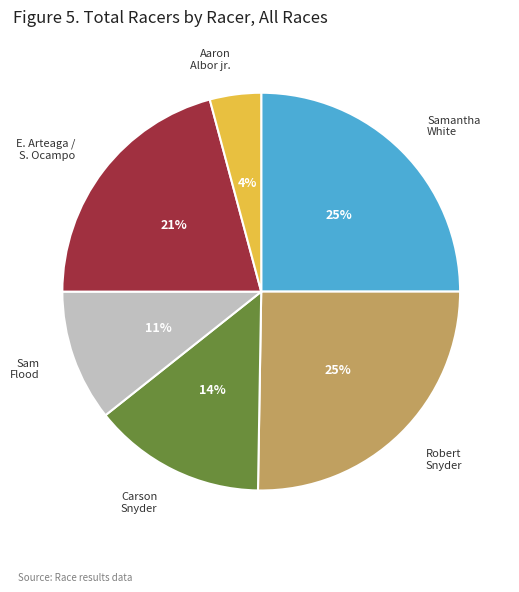

To the nearest percent, what is the difference between the largest and smallest slice percentages?

21%